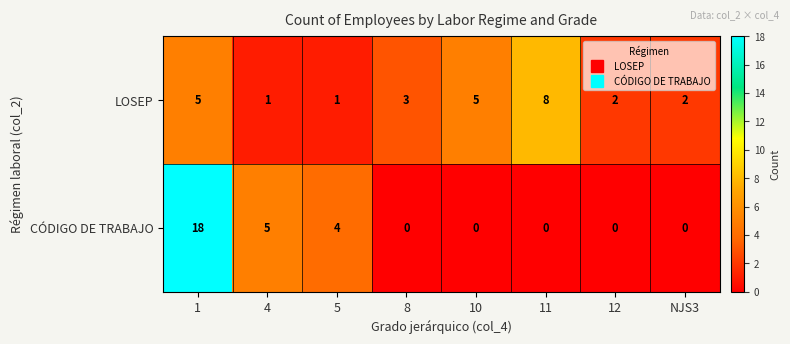

What is the highest value of the CÓDIGO DE TRABAJO series?

18